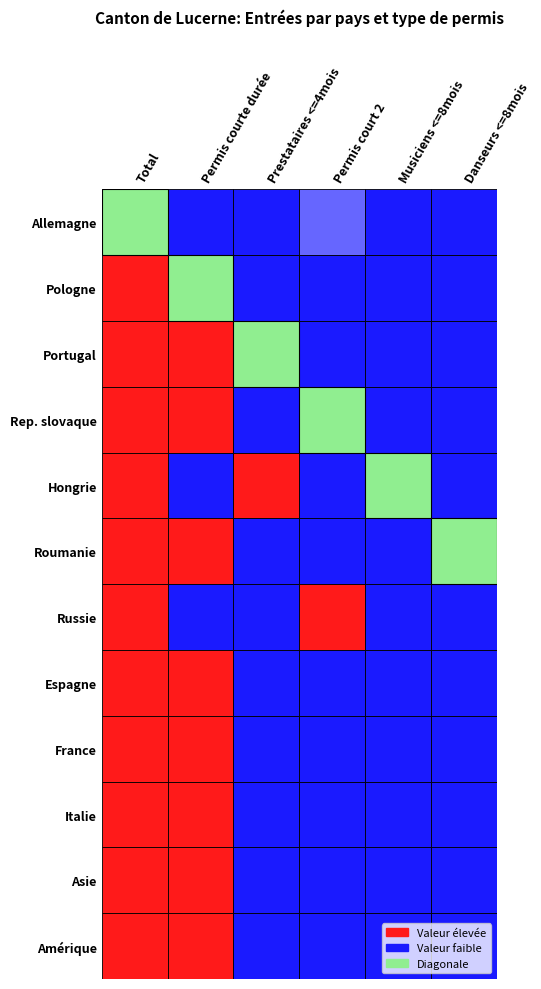

Between 0 and 4, which series saw the biggest shift?

Allemagne